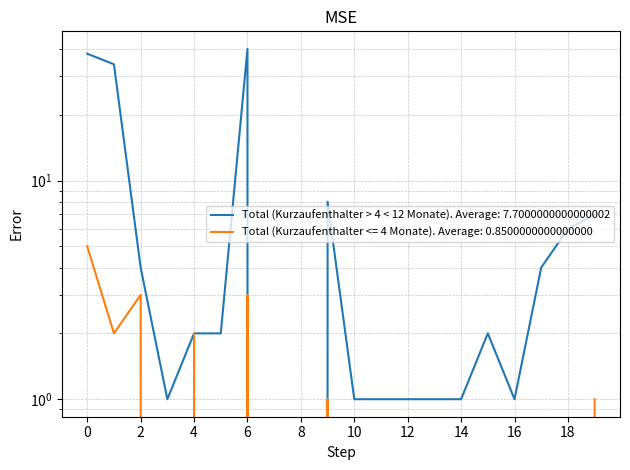

True or false: Total (Kurzaufenthalter <= 4 Monate) and Total (Kurzaufenthalter > 4 < 12 Monate) intersect in this chart.

False